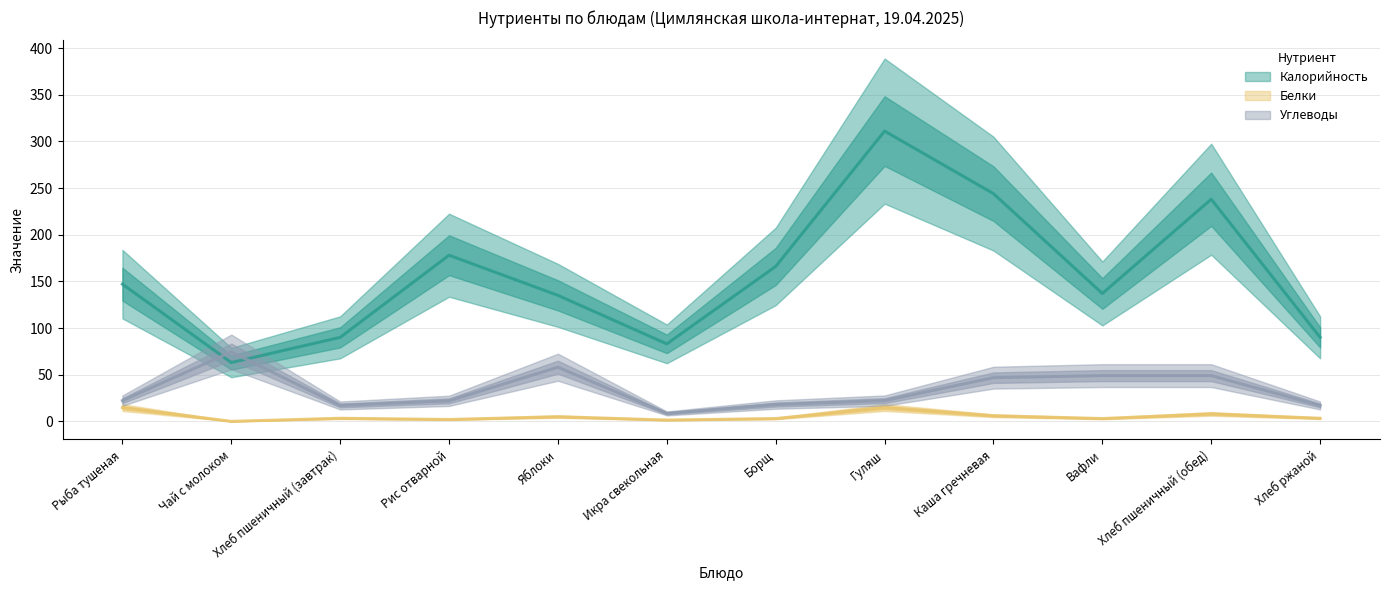

True or false: Белки and Калорийность cross at least once.

False